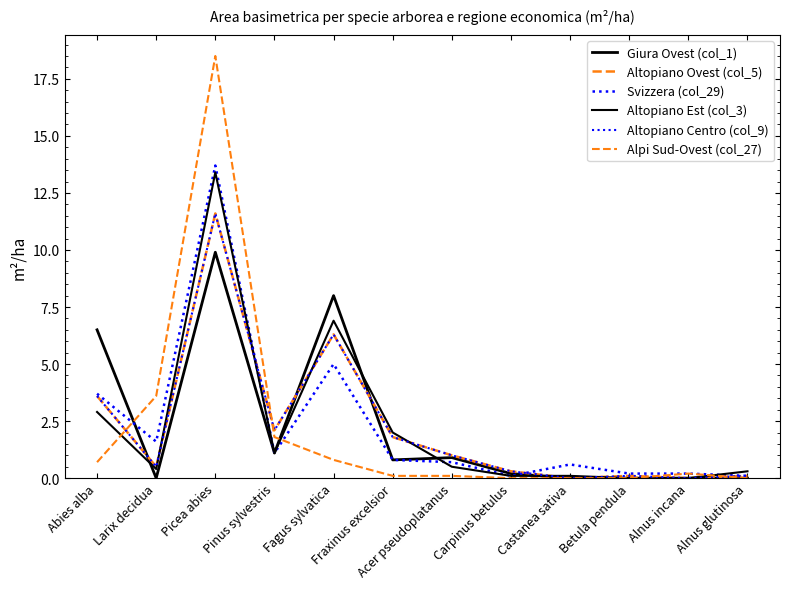

What is the difference between the highest and lowest values at Picea abies?

8.6